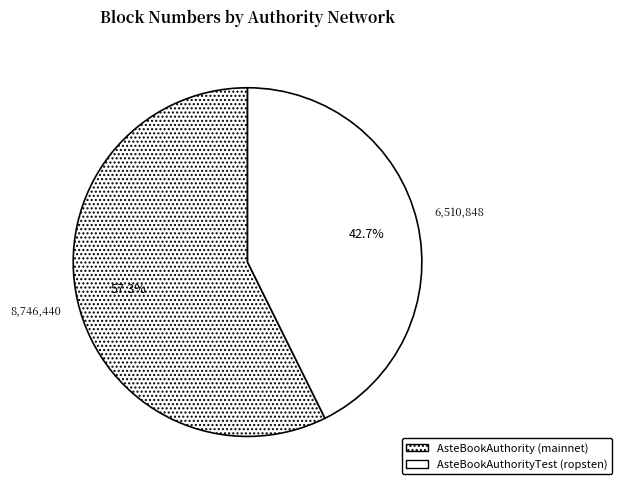

Which slice is the smallest?

AsteBookAuthorityTest (ropsten)